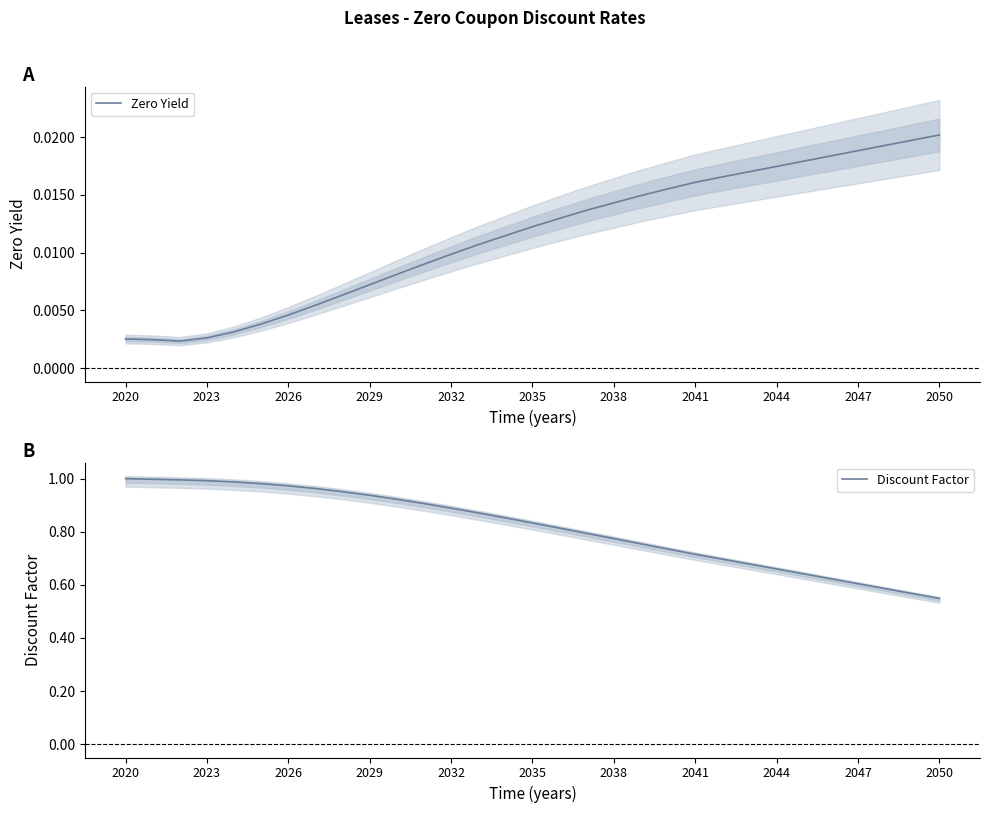

Which series has the largest total across all categories?

Discount Factor